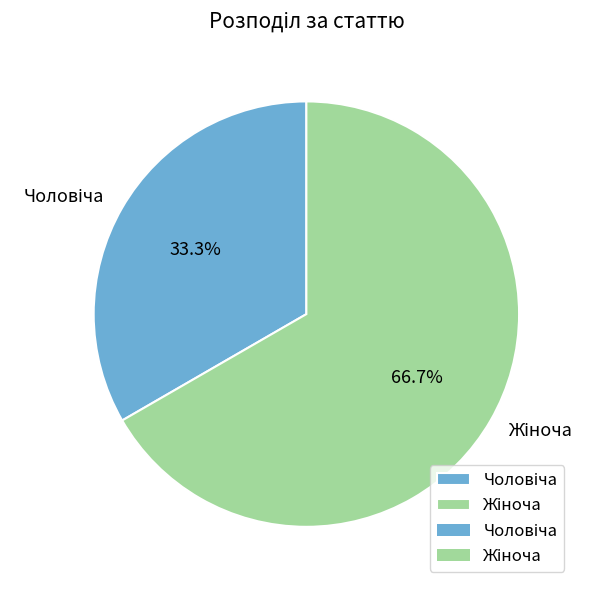

How many segments does this pie chart have?

2